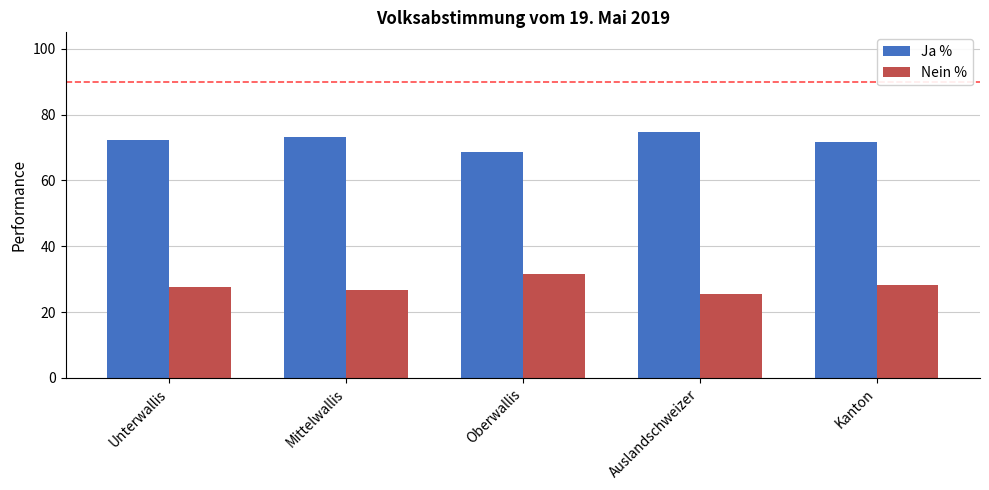

What are all the series names shown in the legend?

Ja %, Nein %